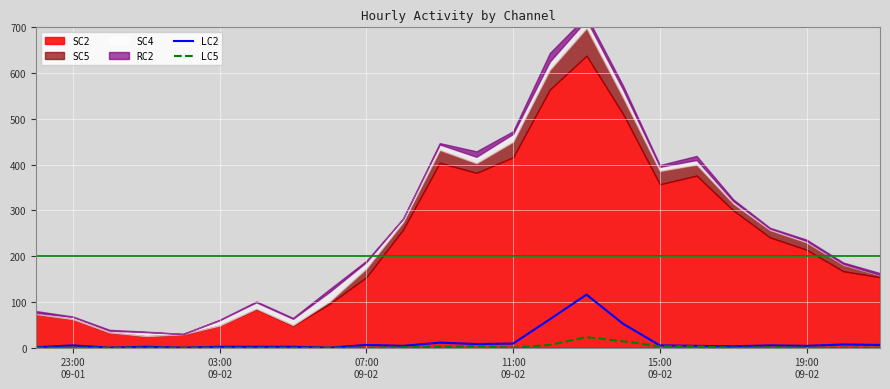

True or false: LC5 and LC2 cross at least once.

False